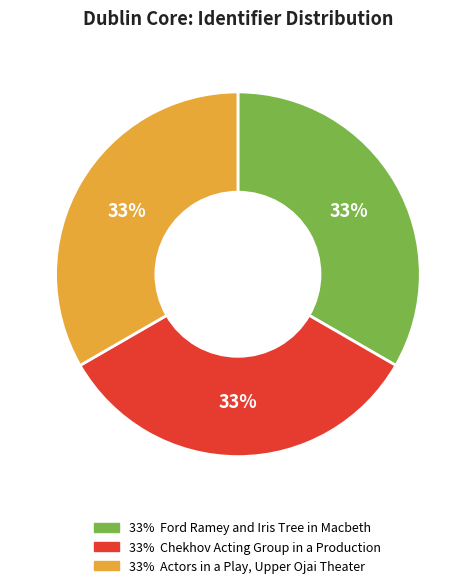

How many slices are in this pie chart?

3